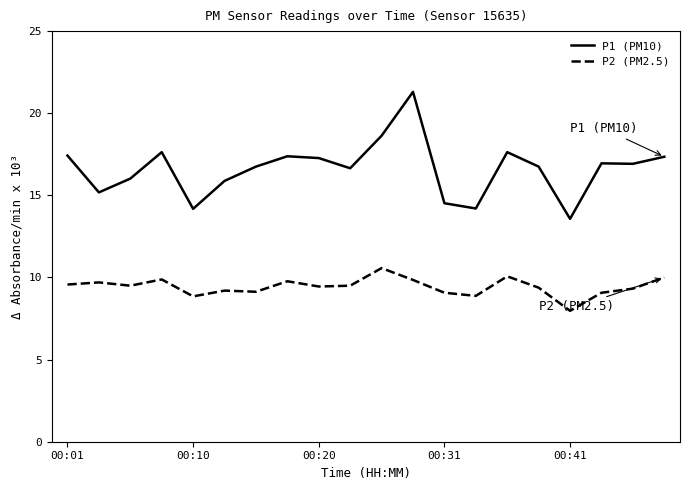

Rank the series by their average value, from lowest to highest.

P2 (PM2.5), P1 (PM10)